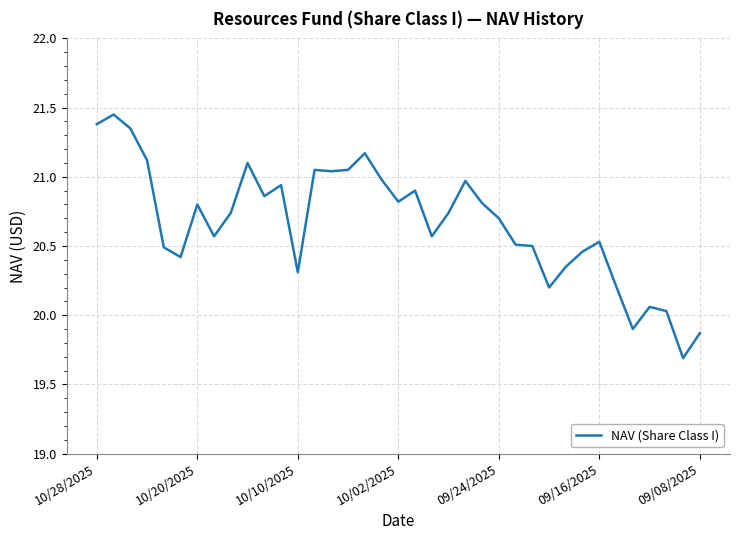

What is the smallest value displayed?

19.7